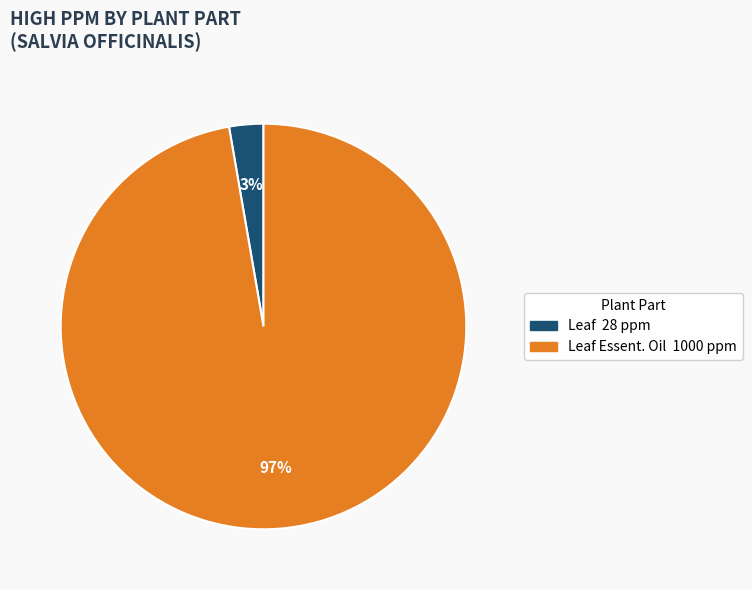

Is there a majority slice in this chart?

Yes